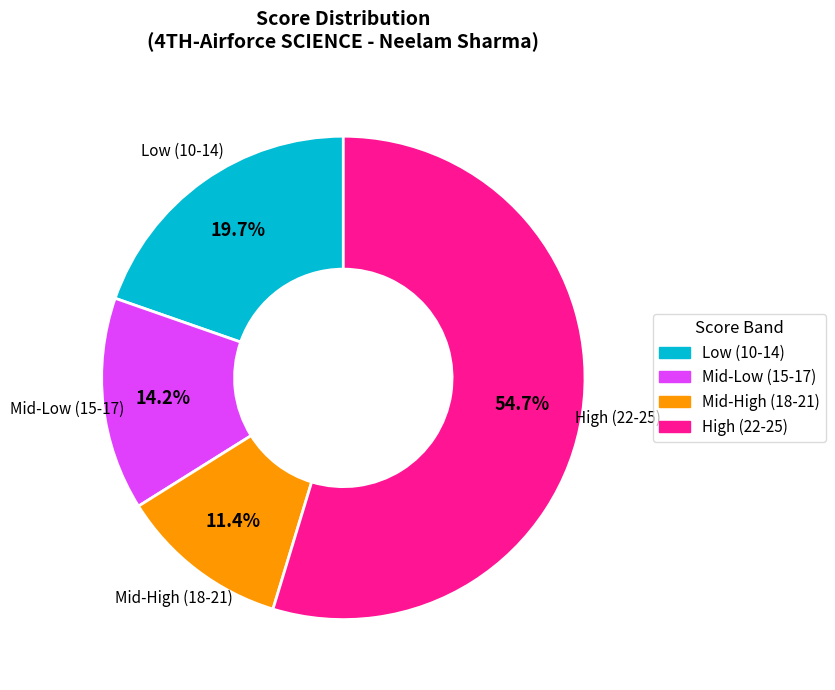

Is there a majority slice in this chart?

Yes